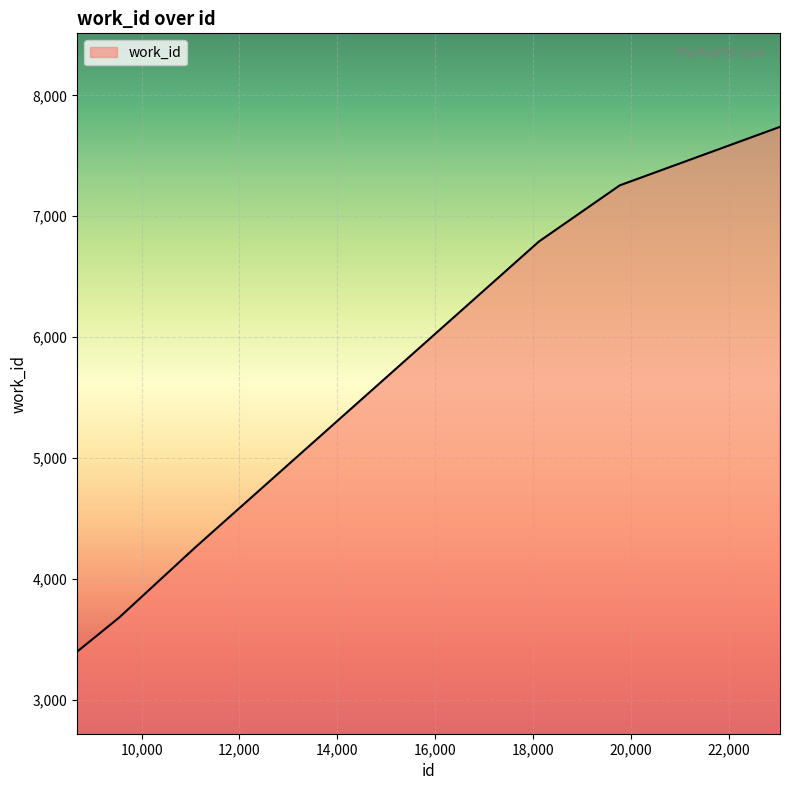

What is the difference between the maximum and minimum values?

4343